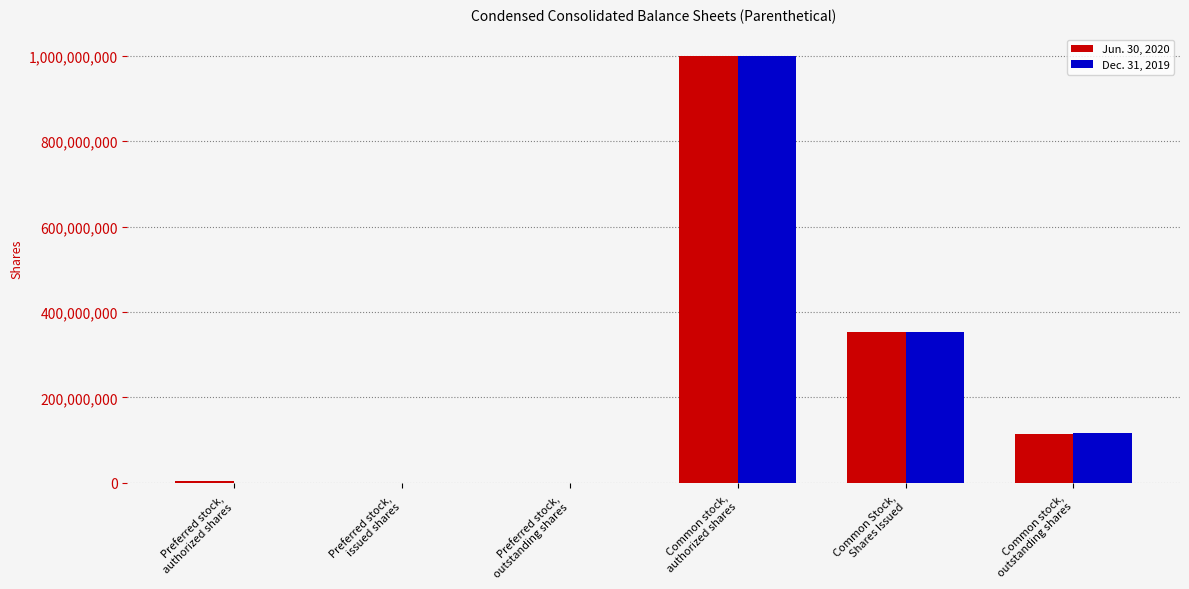

What is the greatest value displayed?

1000000000